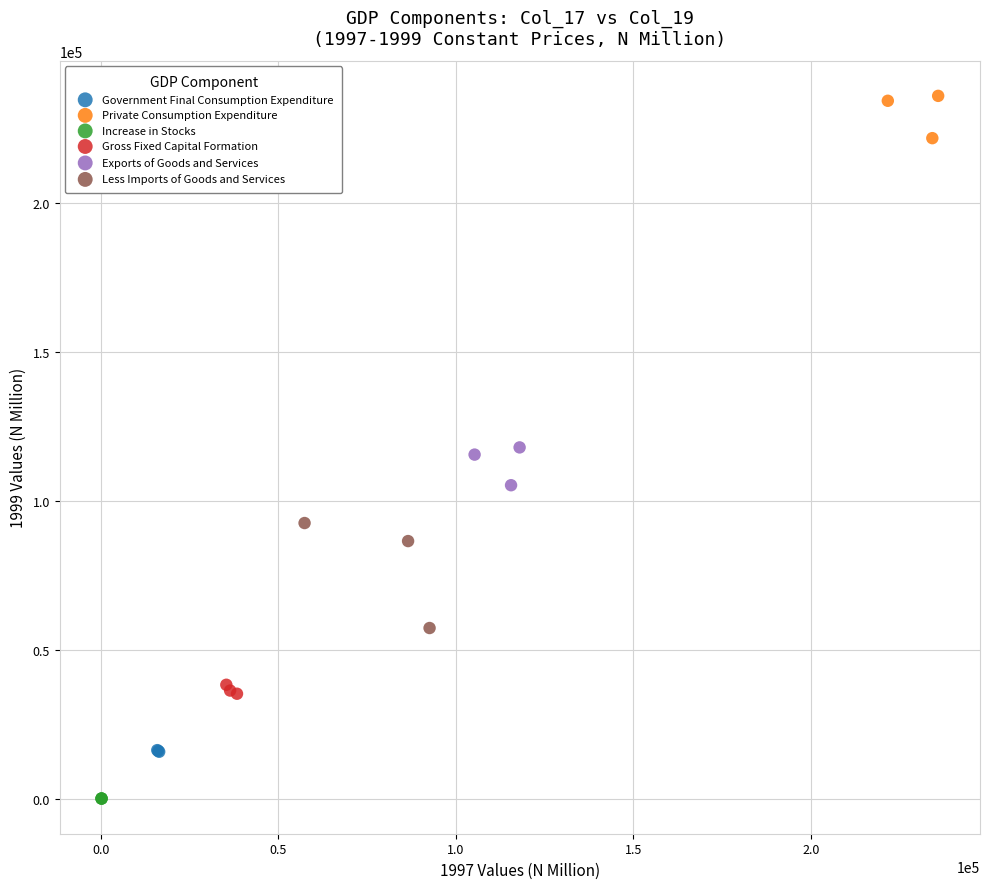

Which series has the widest spread of Y values?

Less Imports of Goods and Services